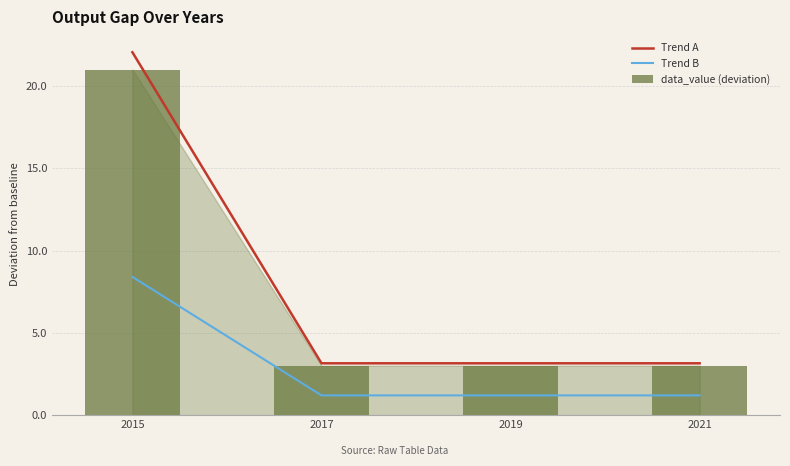

The value of Trend B at 2021 is 1.2. True or false?

True